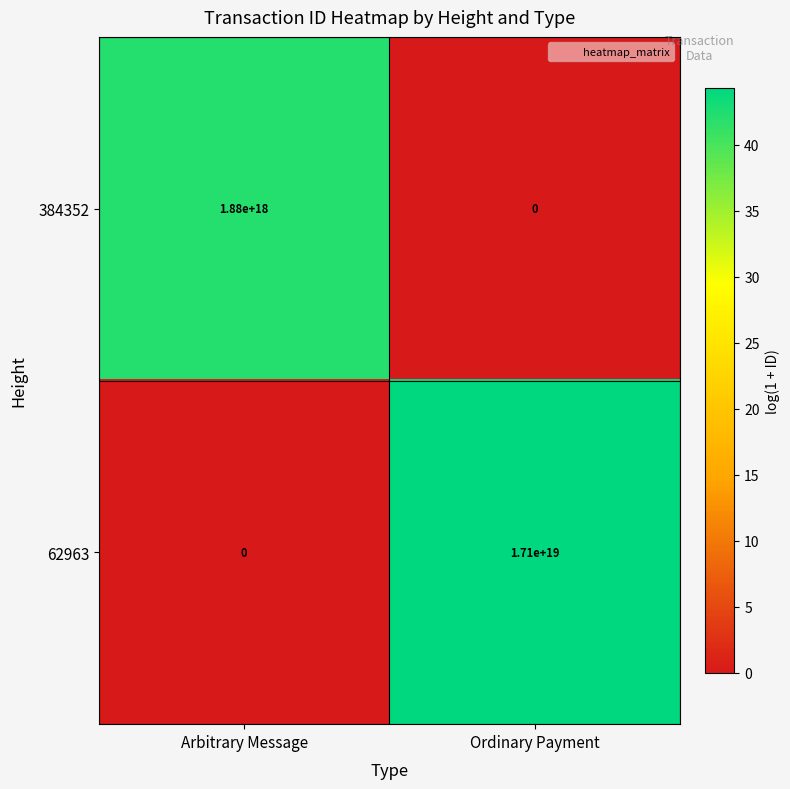

At which label does 384352 reach its peak?

Arbitrary Message